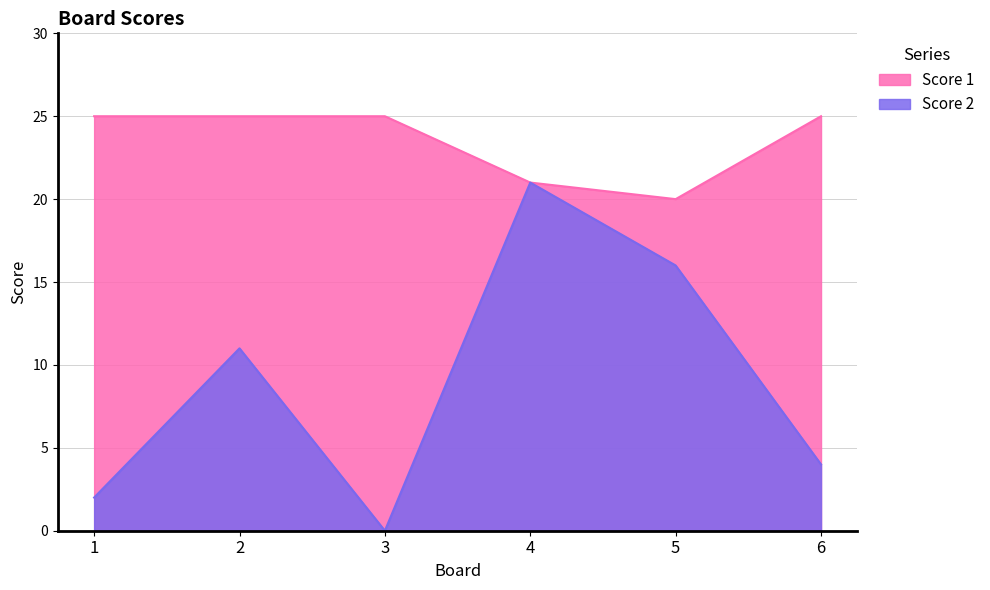

Reading left to right, extract all data points from this chart.

Score 1: 1=25	2=25	3=25	4=21	5=20	6=25
Score 2: 1=2	2=11	3=0	4=21	5=16	6=4